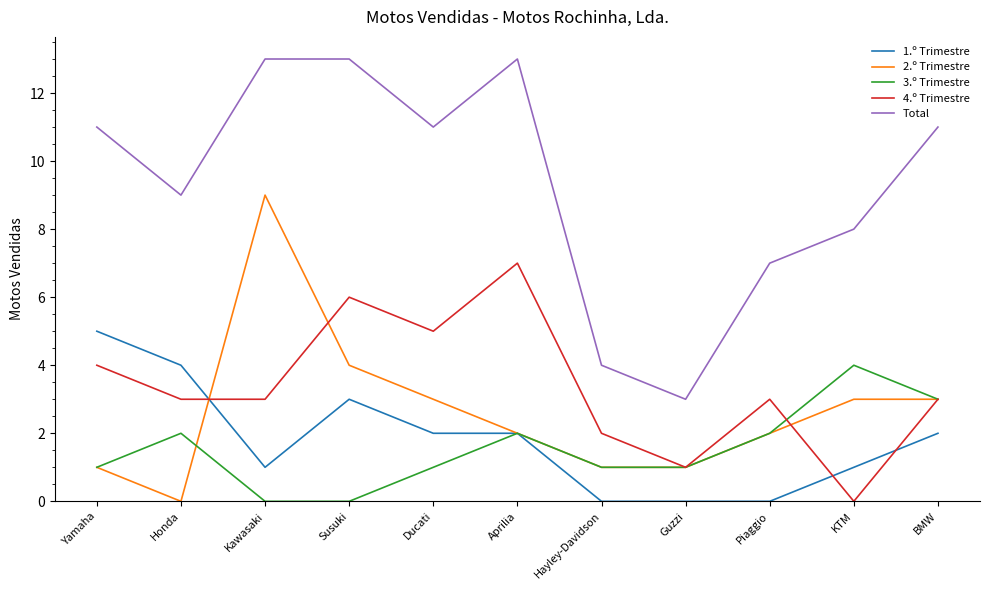

Between Guzzi and BMW, which series saw the biggest shift?

Total